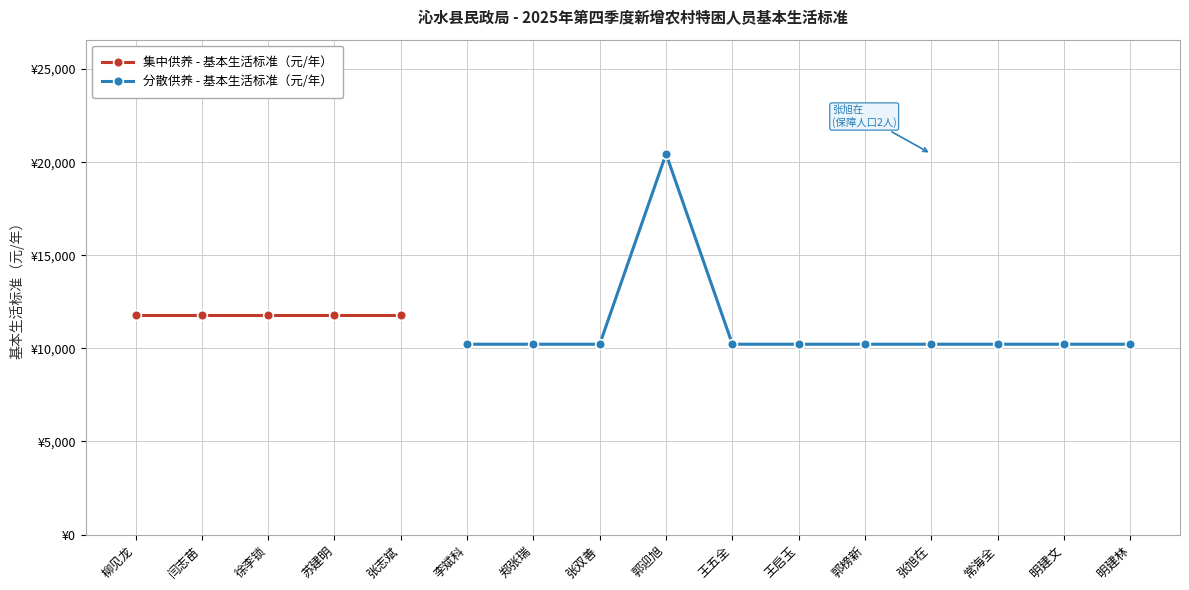

What is the sum of the values at 明建林 and 张旭在?

20448